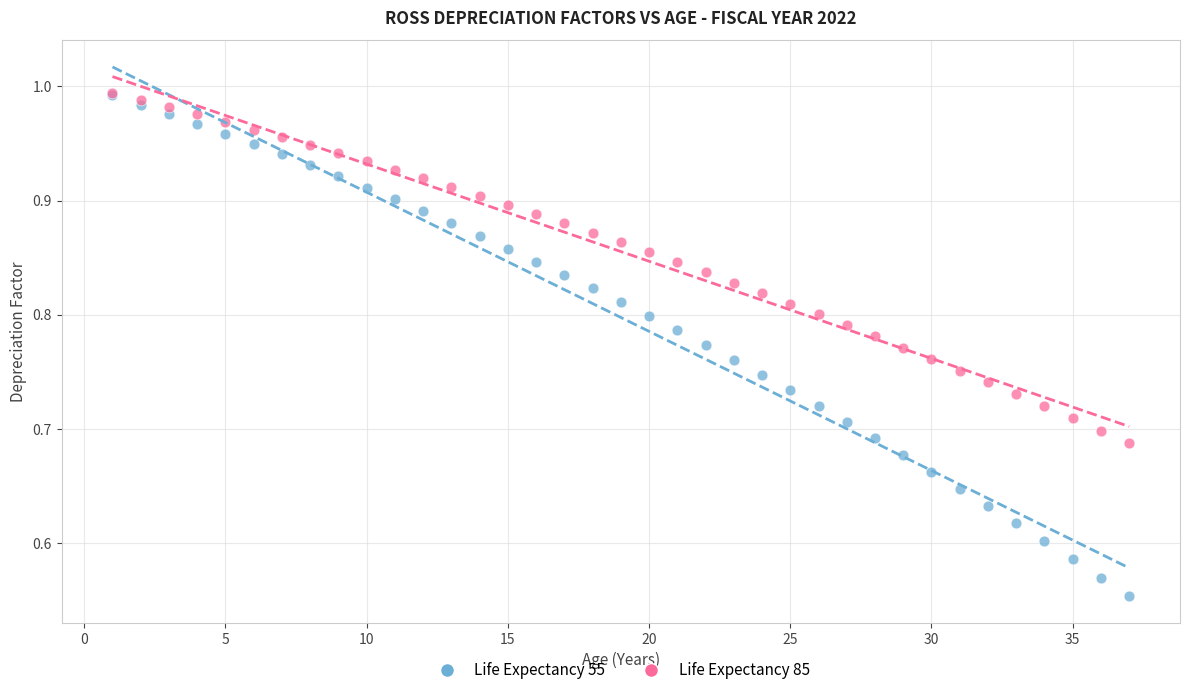

What are all the series names shown in the legend?

Life Expectancy 55, Life Expectancy 85